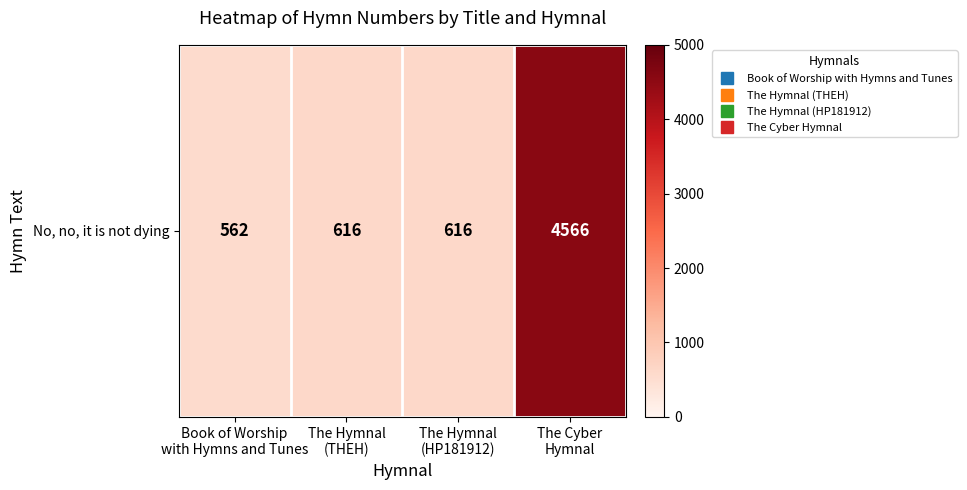

How many values exceed 616?

1